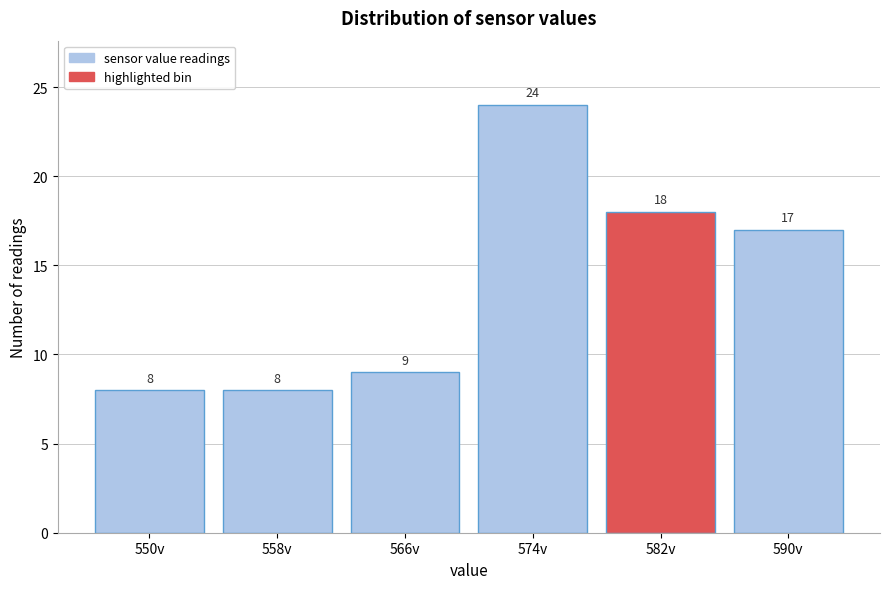

Reading right to left, what are all the values shown in this chart?

590v=17	582v=18	574v=24	566v=9	558v=8	550v=8